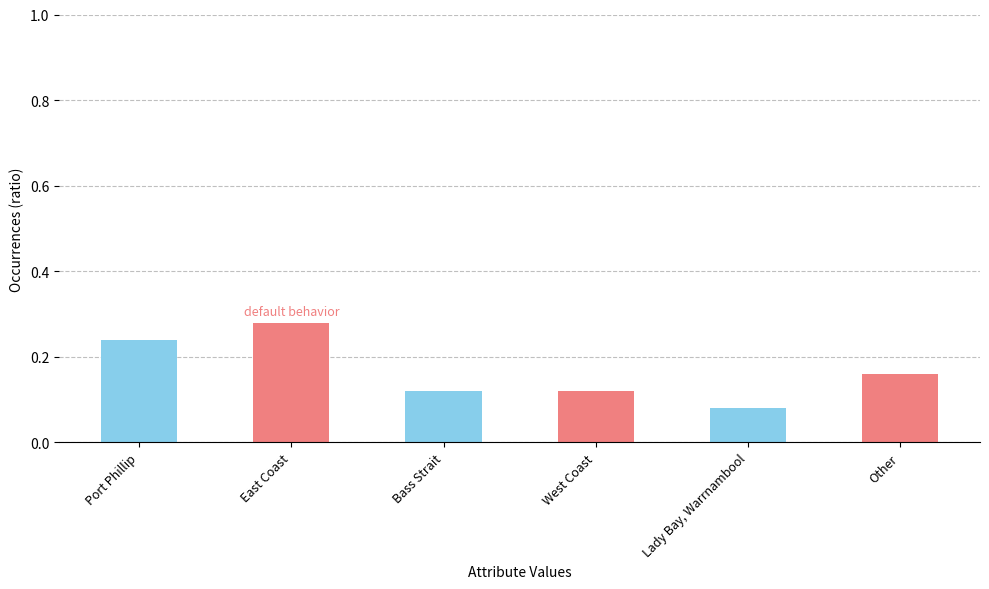

The chart shows a value of 0.2 at Bass Strait. True or false?

False